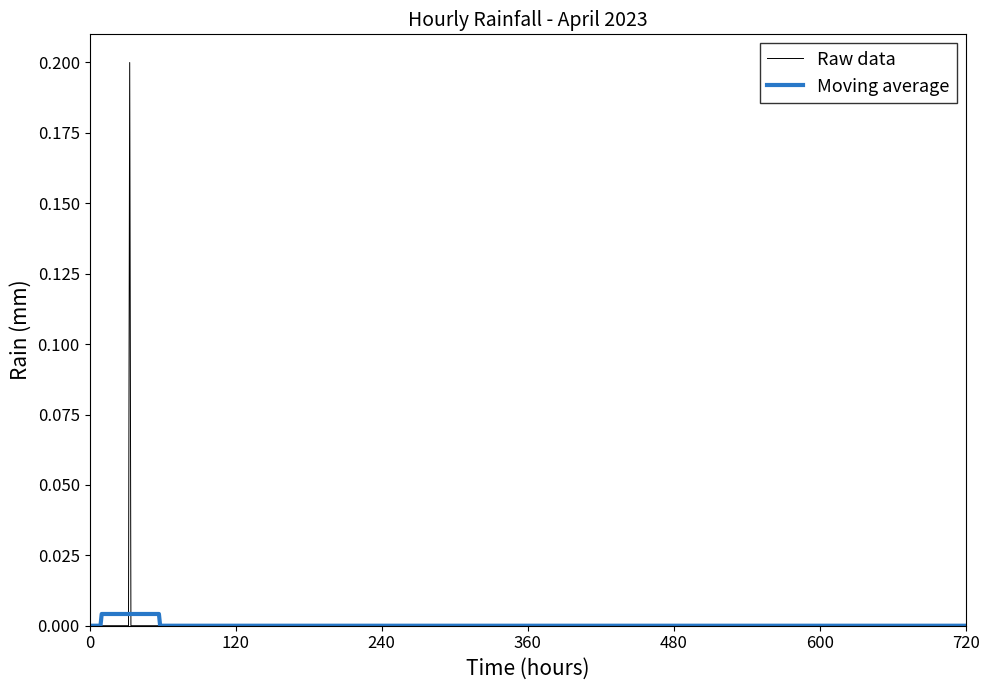

Which series has the widest spread of values?

Raw data